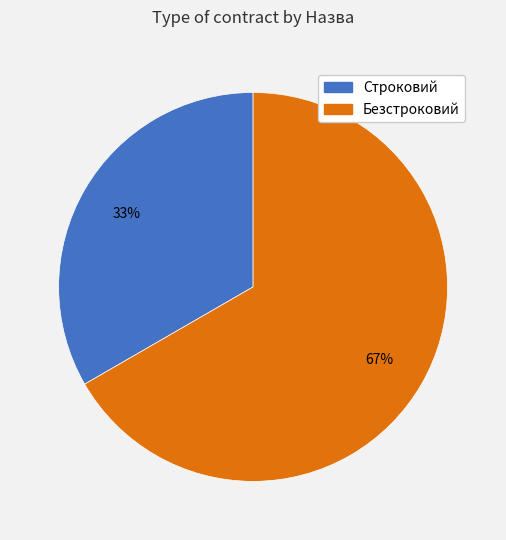

To the nearest percent, what percentage of the pie is Безстроковий?

67%